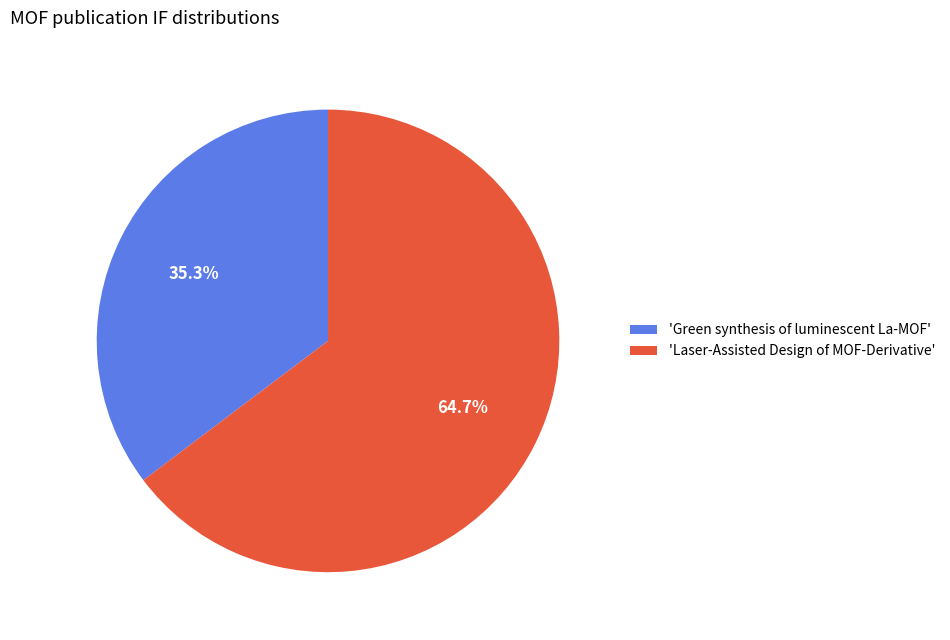

What is the ratio of the value at 'Laser-Assisted Design of MOF-Derivative' to the value at 'Green synthesis of luminescent La-MOF'?

1.8